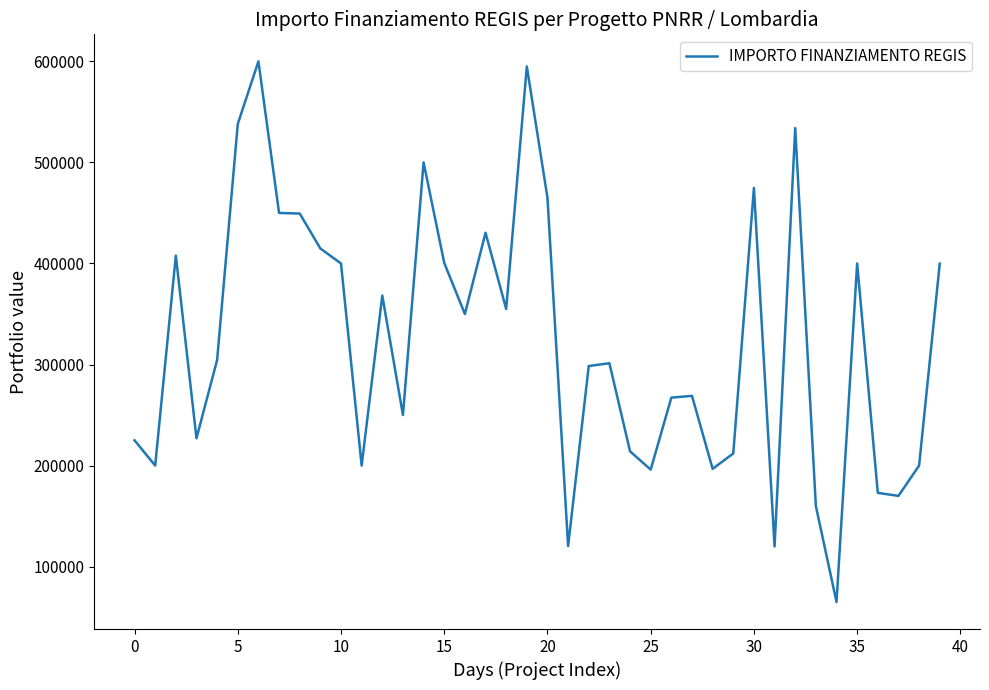

What is the difference between the maximum and minimum values?

535000.0